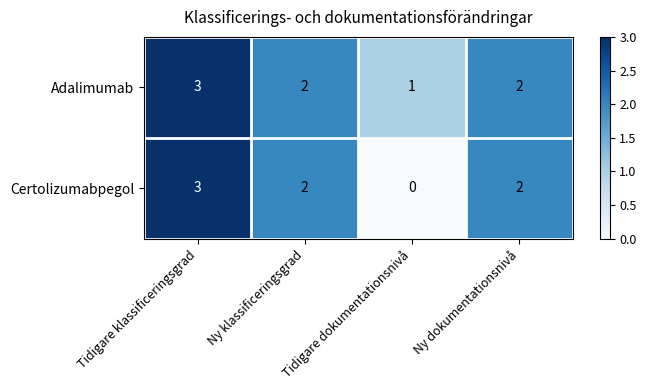

What is the sum of all Certolizumabpegol values?

7